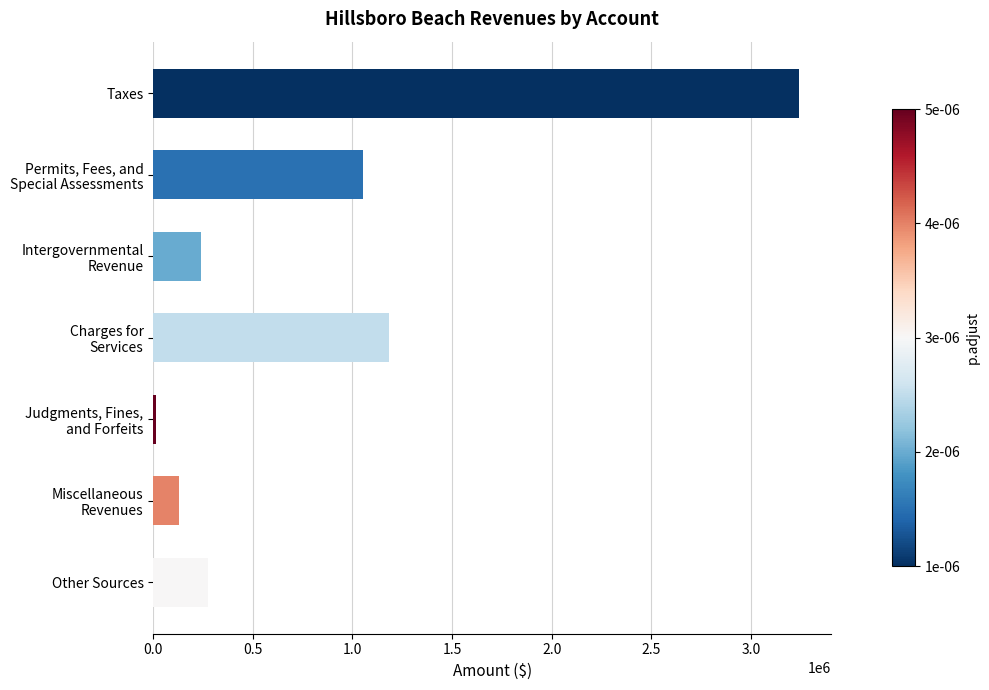

The chart shows a value of 3241156 at Taxes. True or false?

True